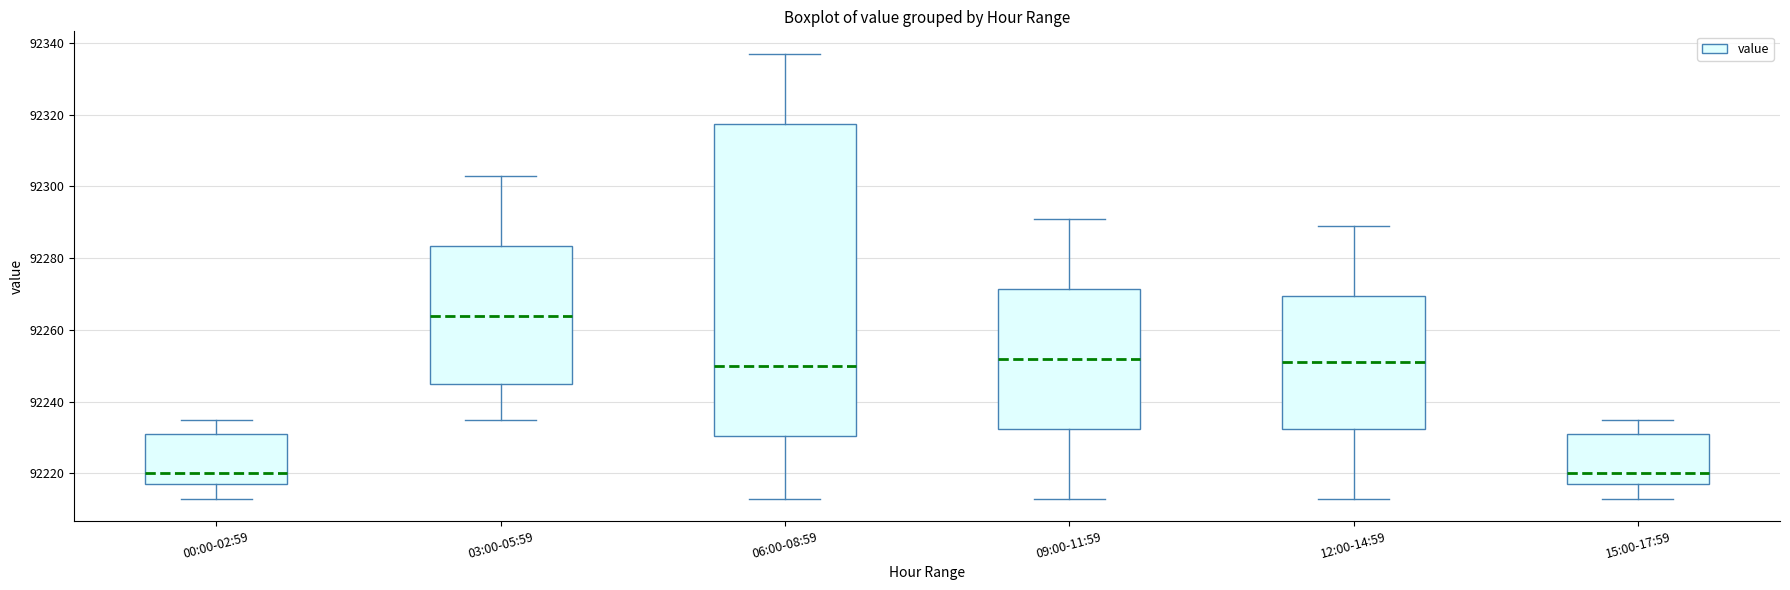

Where is the upper edge of the box for 12:00-14:59 on the y-axis? The values are not printed on the chart, so give them approximately, as read against the axis.

92270